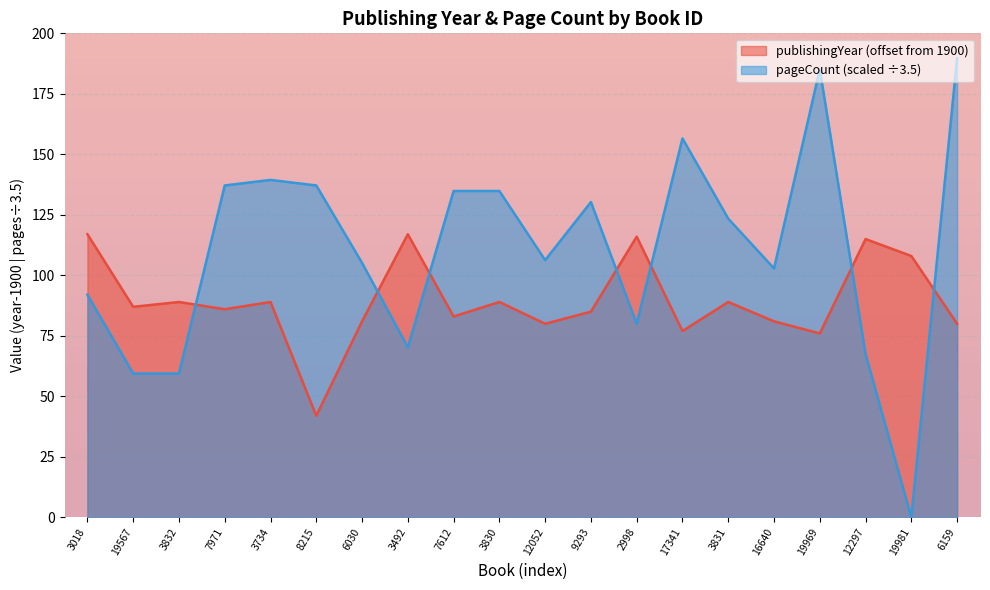

At which label does publishingYear reach its minimum?

8215